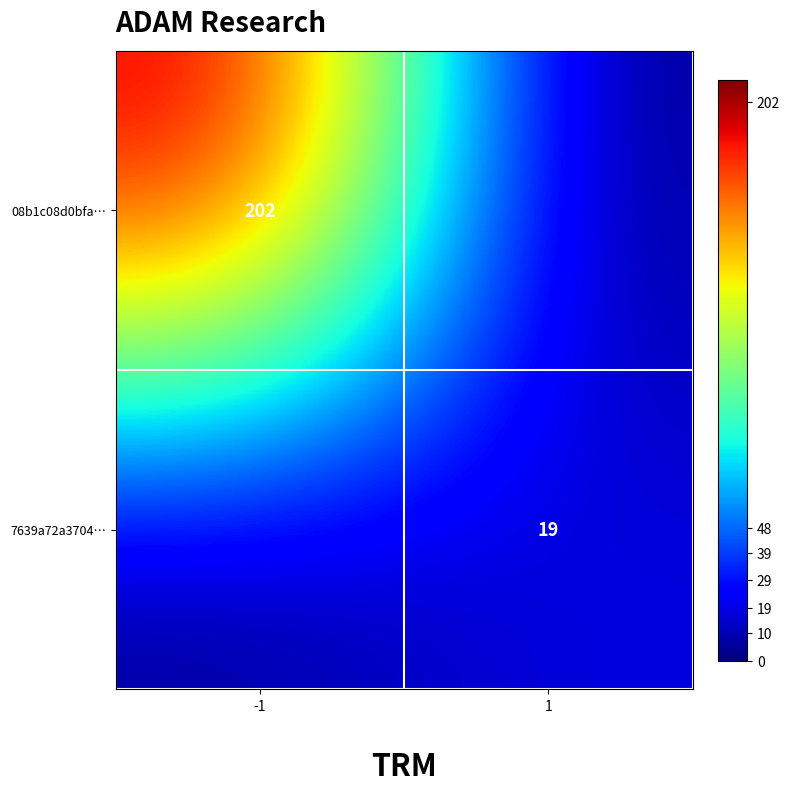

The value of 08b1c08d0bfa… at -1 is 48. True or false?

False